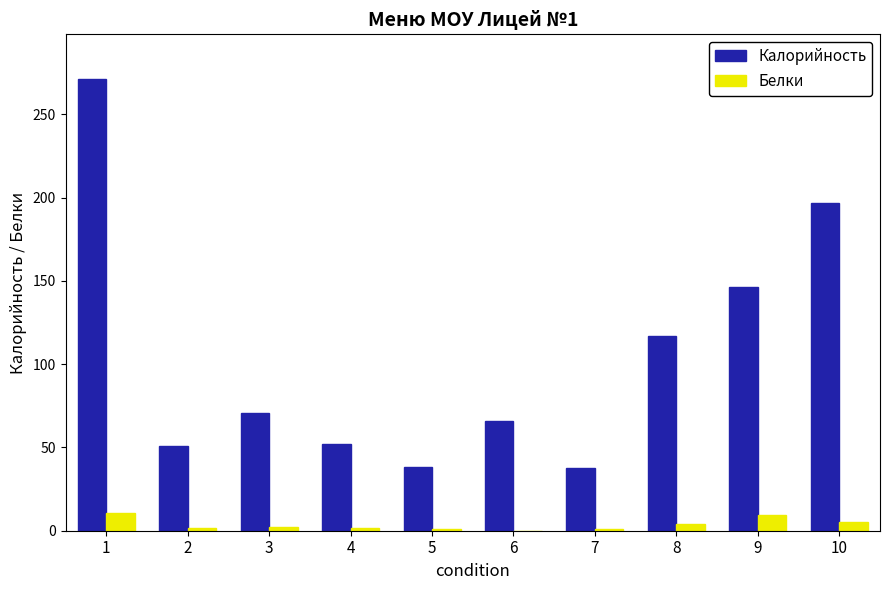

Is the value of Белки at 6 greater than the value of Калорийность at 8?

No